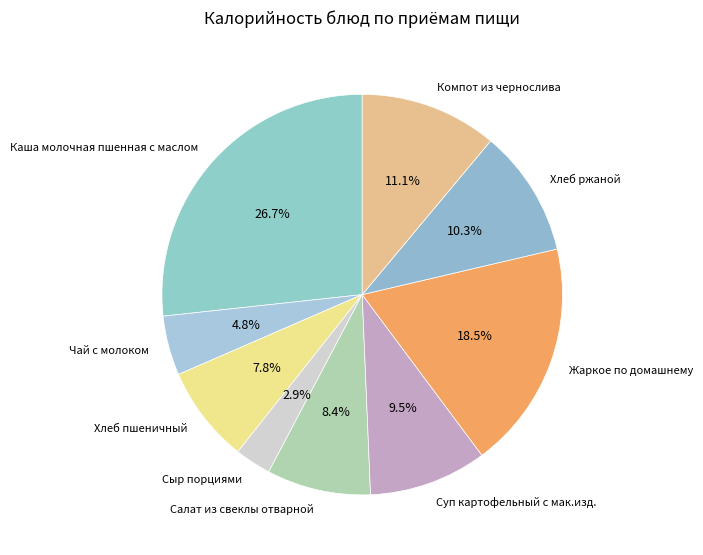

To the nearest percent, what percentage of the pie is Салат из свеклы отварной?

8%